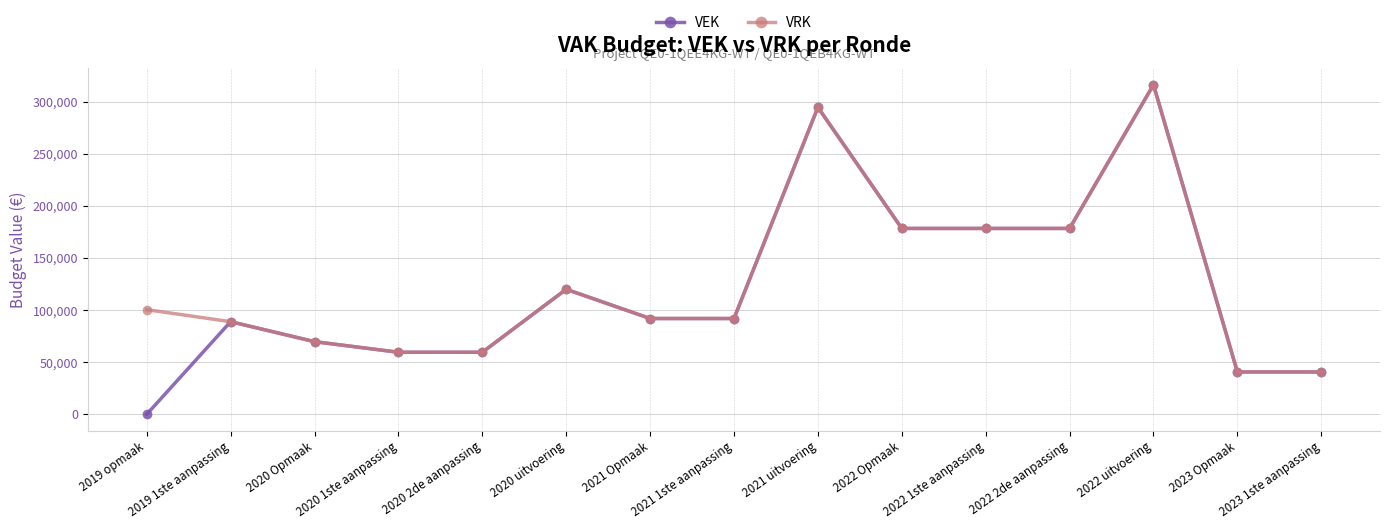

Where is the first local maximum for VEK?

2019 1ste aanpassing